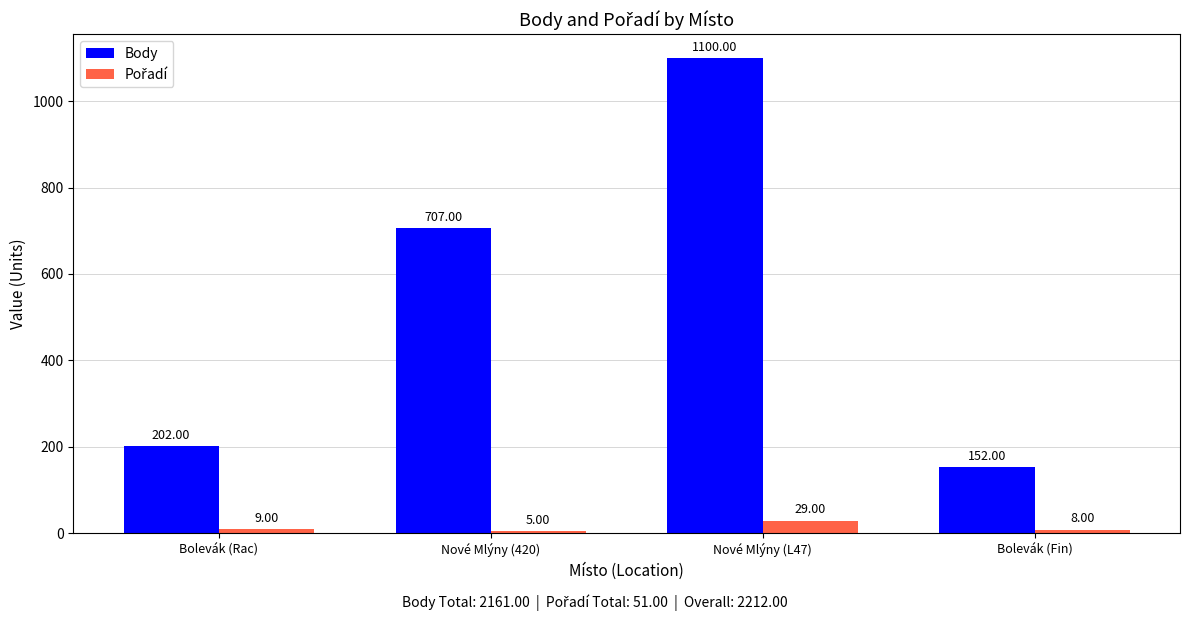

Which category has the highest value across all series?

Nové Mlýny (L47)